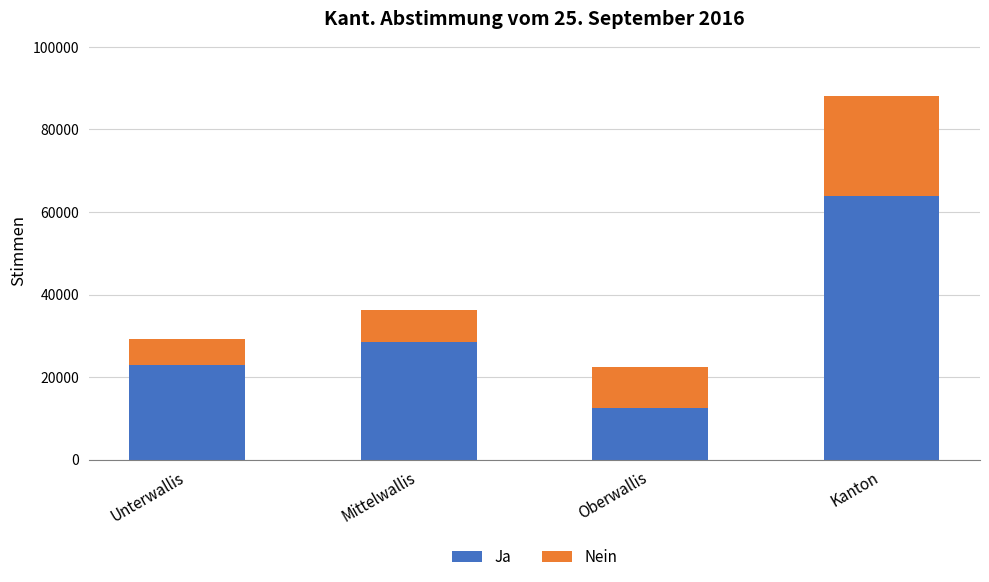

What are all the series names shown in the legend?

Ja, Nein